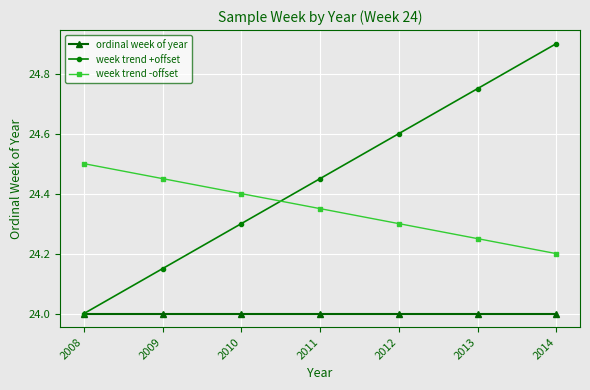

Is it true that ordinal week of year equals 24.0 at 2009?

True